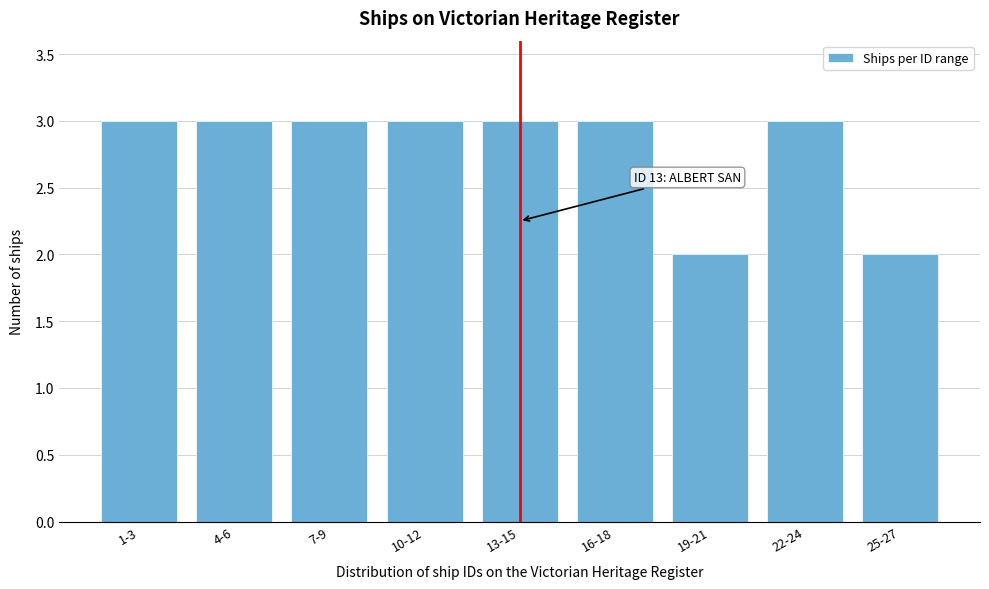

Reading left to right, extract all data points from this chart.

3	3	3	3	3	3	2	3	2